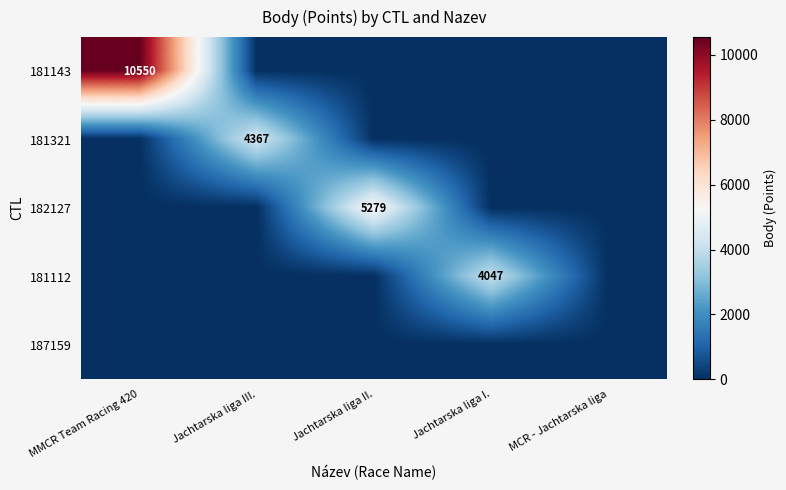

The 181143 series shows 5662 at MMCR Team Racing 420. True or false?

False